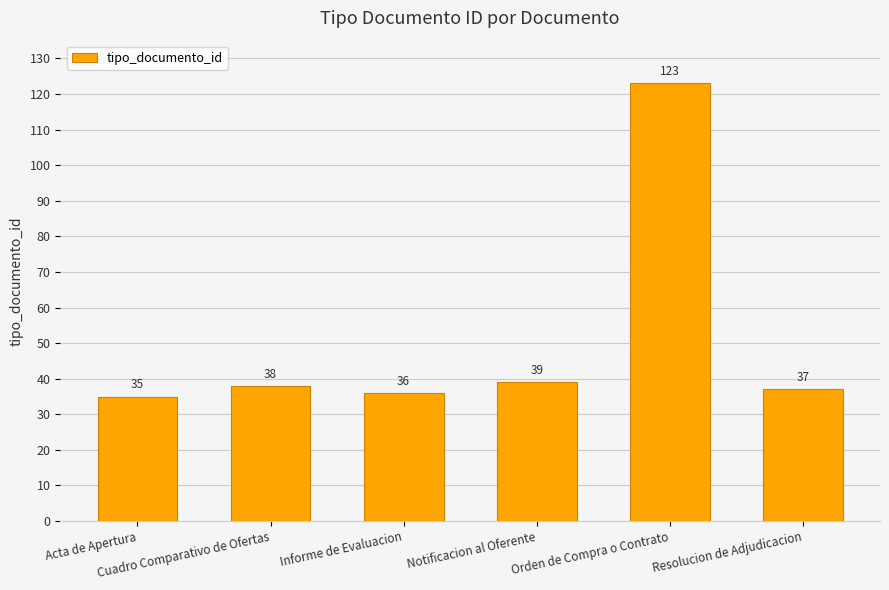

Which category has the lowest value across all series?

Acta de Apertura